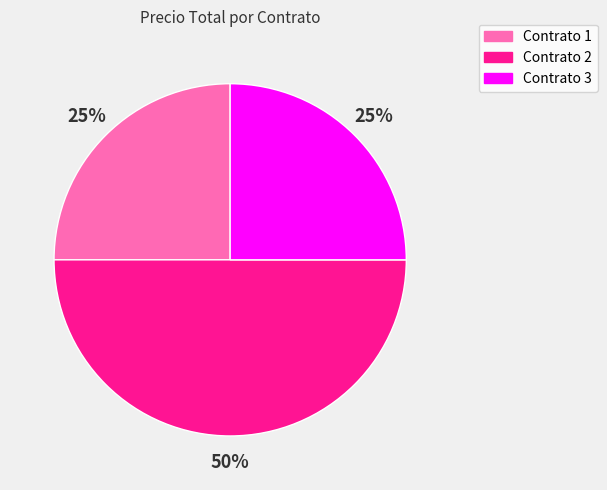

Between Contrato 1 and Contrato 2, which is larger?

Contrato 2